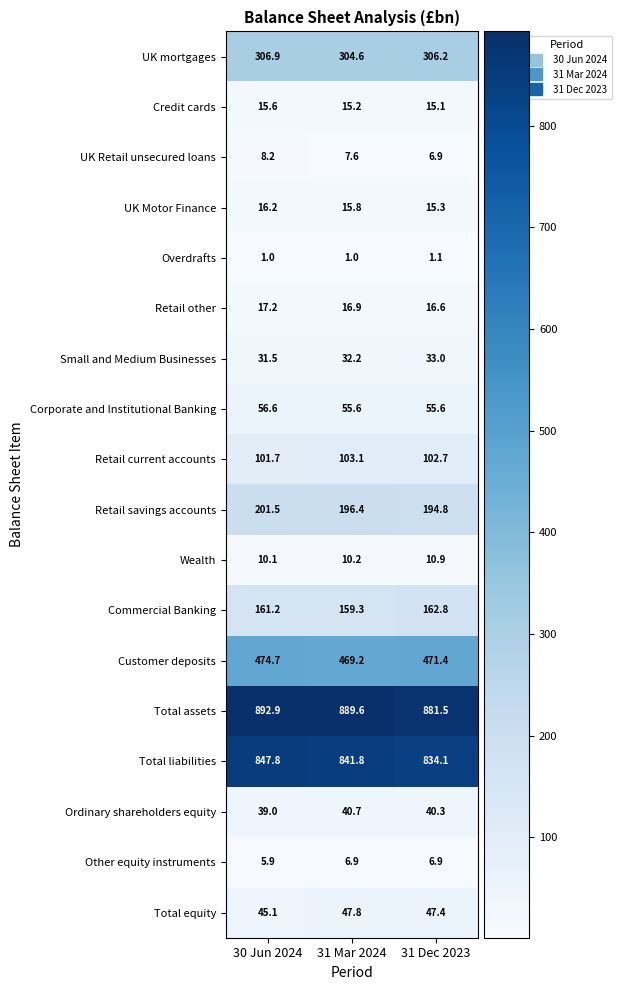

At how many categories does at least one series exceed 281?

3